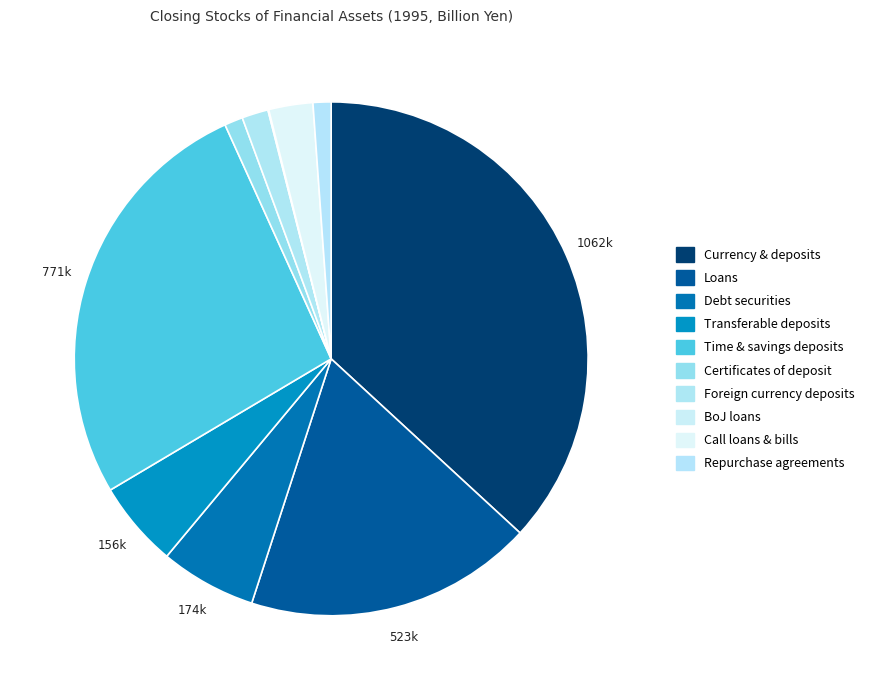

Which category has the smallest portion of the pie?

Bank of Japan loans